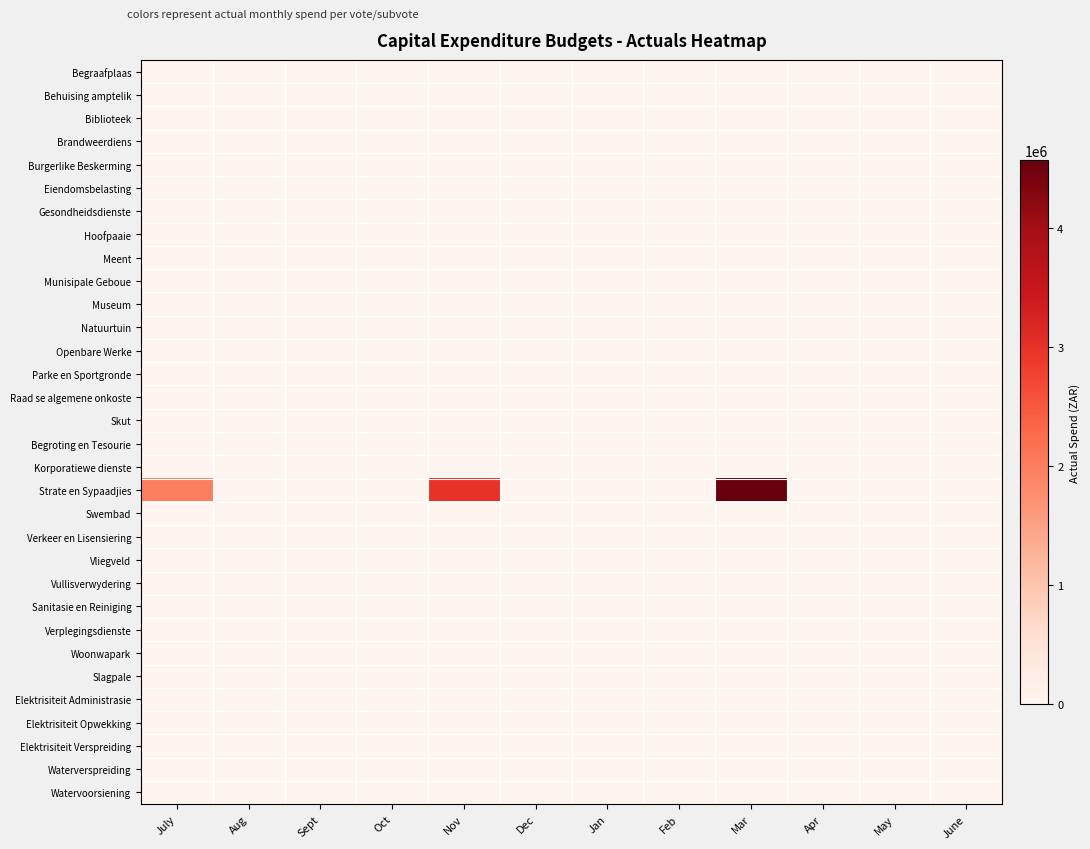

Which series has the largest range (max minus min)?

Strate en Sypaadjies